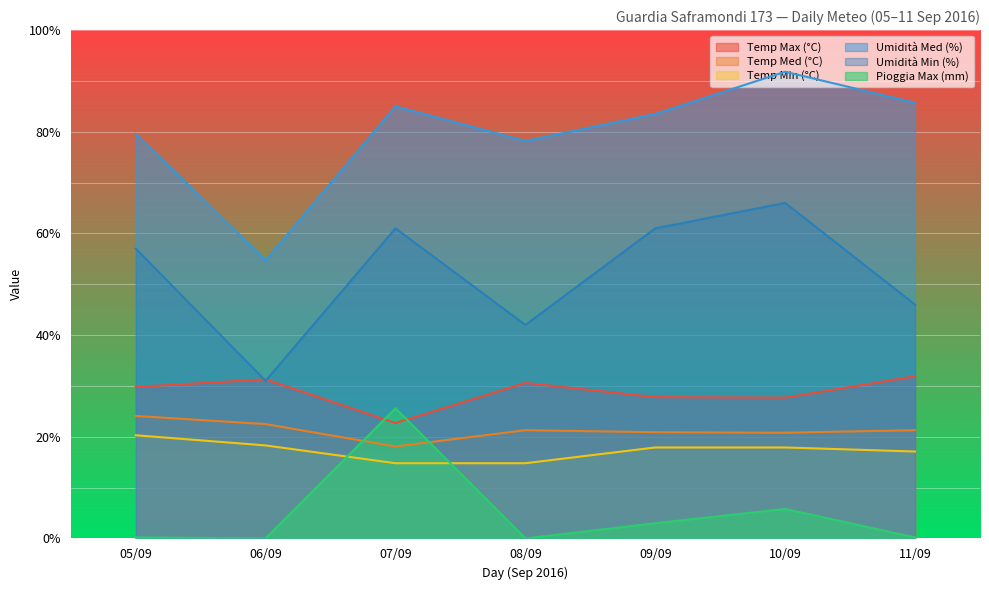

What are all the series names shown in the legend?

Temp Max (°C), Temp Med (°C), Temp Min (°C), Umidità Med (%), Umidità Min (%), Pioggia Max (mm)